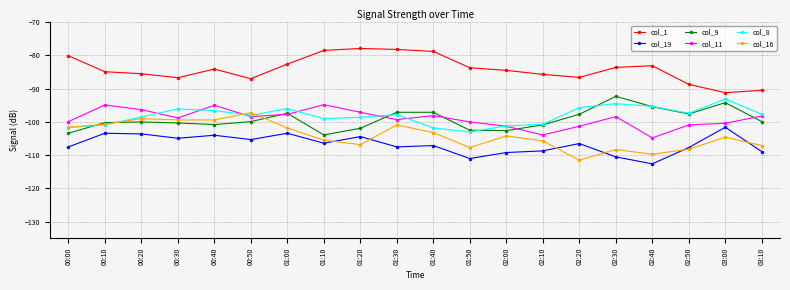

What is the difference between the maximum and second lowest values in the col_1 series?

12.6